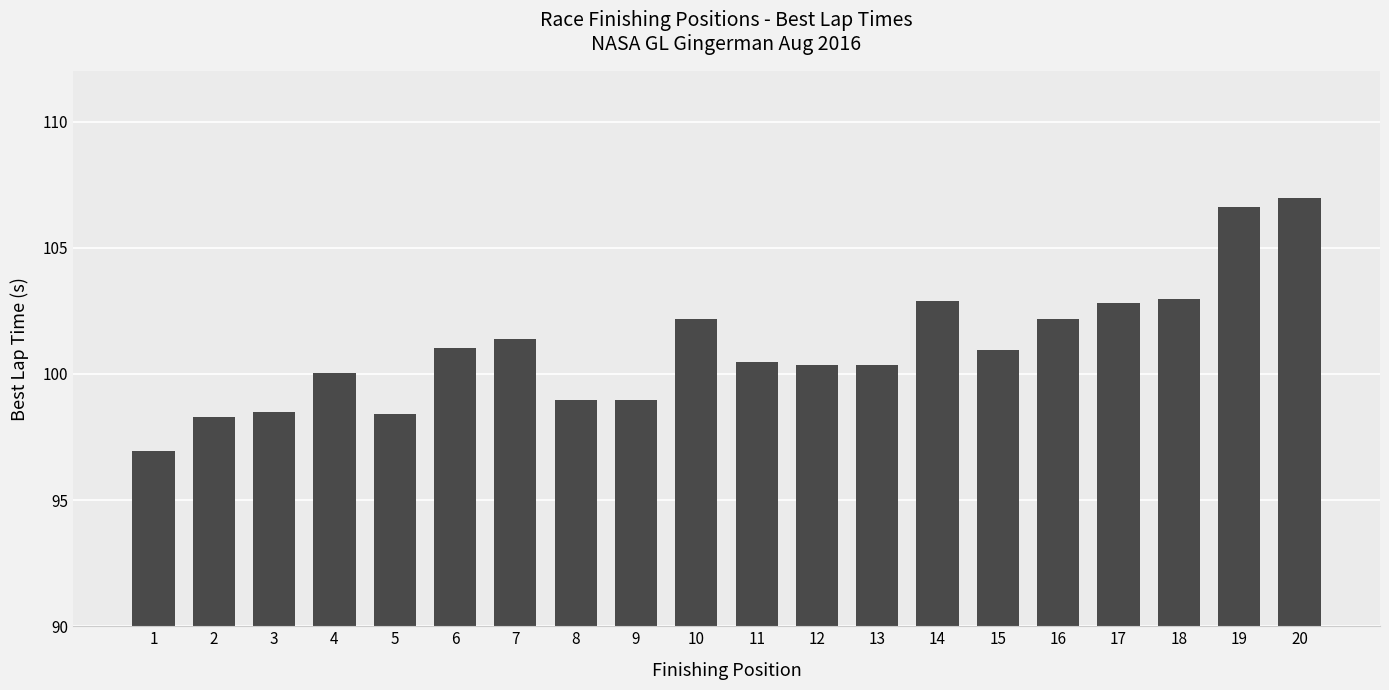

True or false: the data shows 52.6 at 12.

False